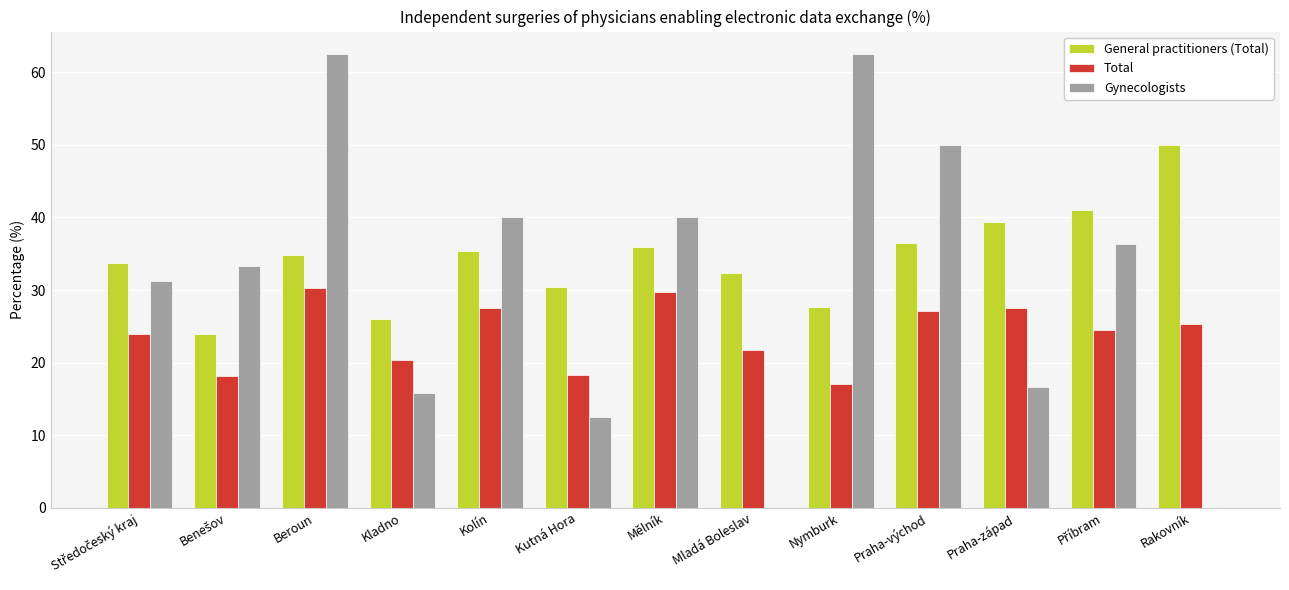

What is the sum of all Gynecologists values?

400.9